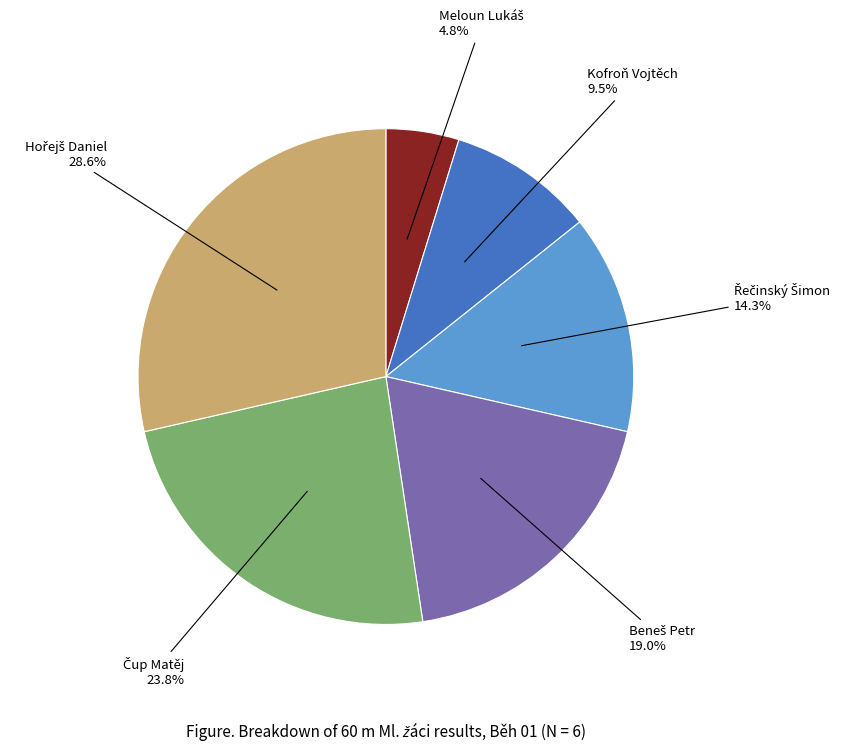

Is there any slice that represents more than half of the pie?

No